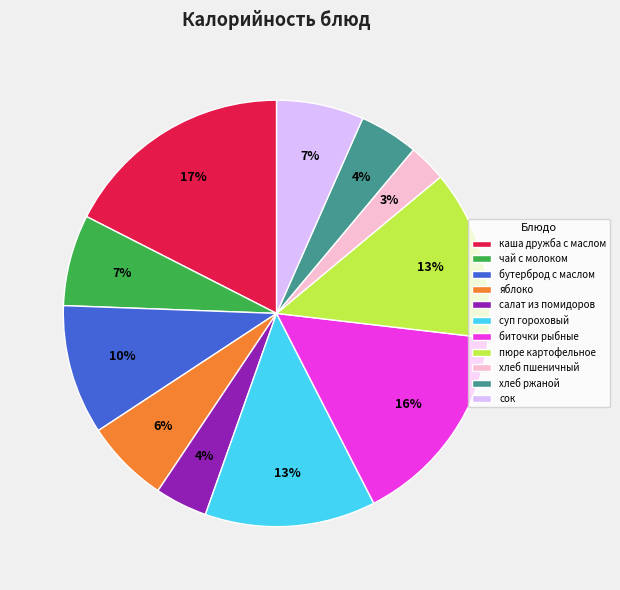

To the nearest percent, what is the combined percentage of чай с молоком and сок?

14%